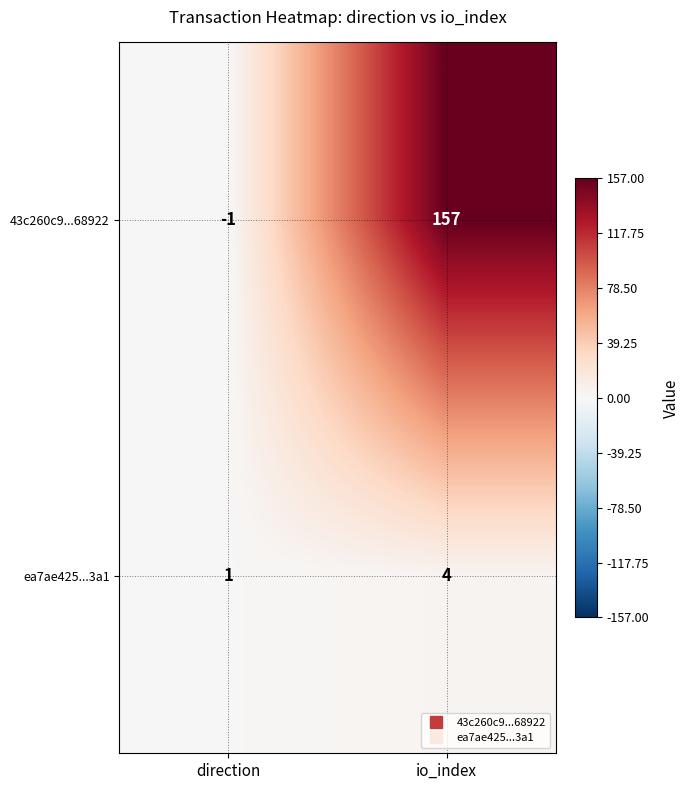

What is the sum of all ea7ae425...3a1 values?

5